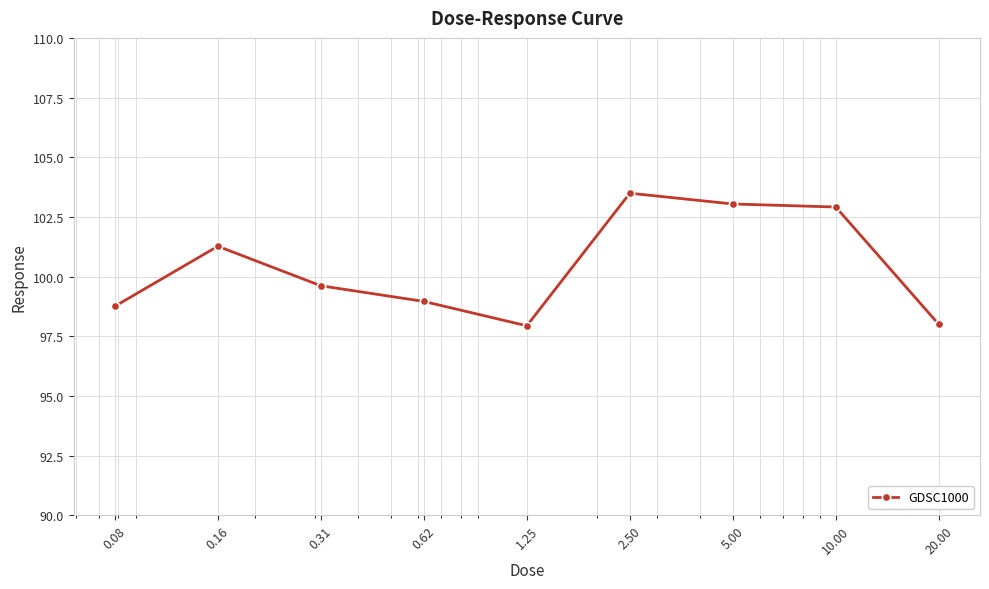

True or false: there are more than 1 points higher than both neighbors.

True